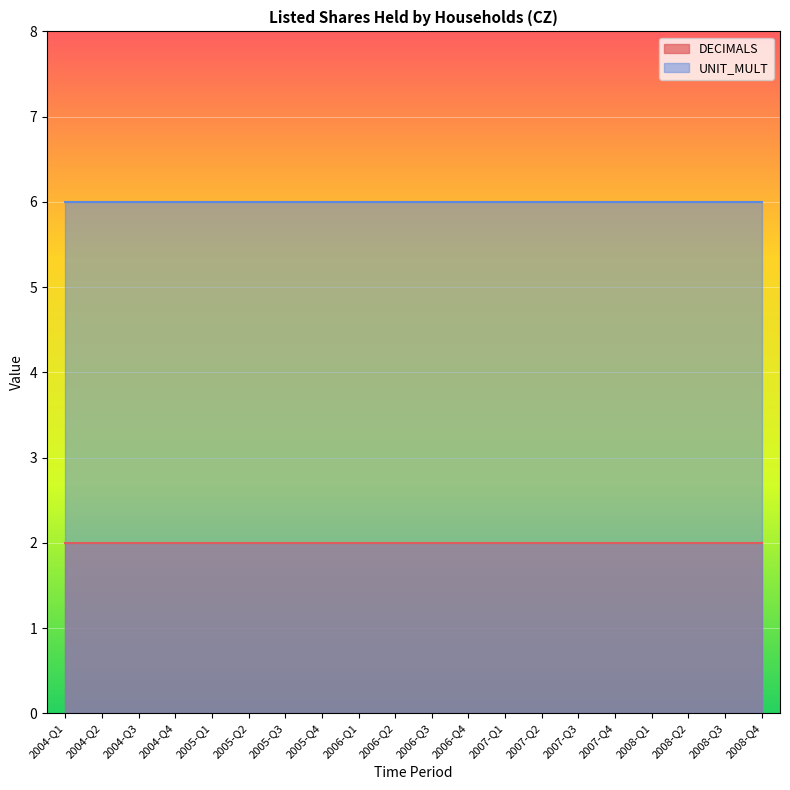

Reading right to left, transcribe all the data shown in this chart.

DECIMALS: 2	2	2	2	2	2	2	2	2	2	2	2	2	2	2	2	2	2	2	2
UNIT_MULT: 6	6	6	6	6	6	6	6	6	6	6	6	6	6	6	6	6	6	6	6